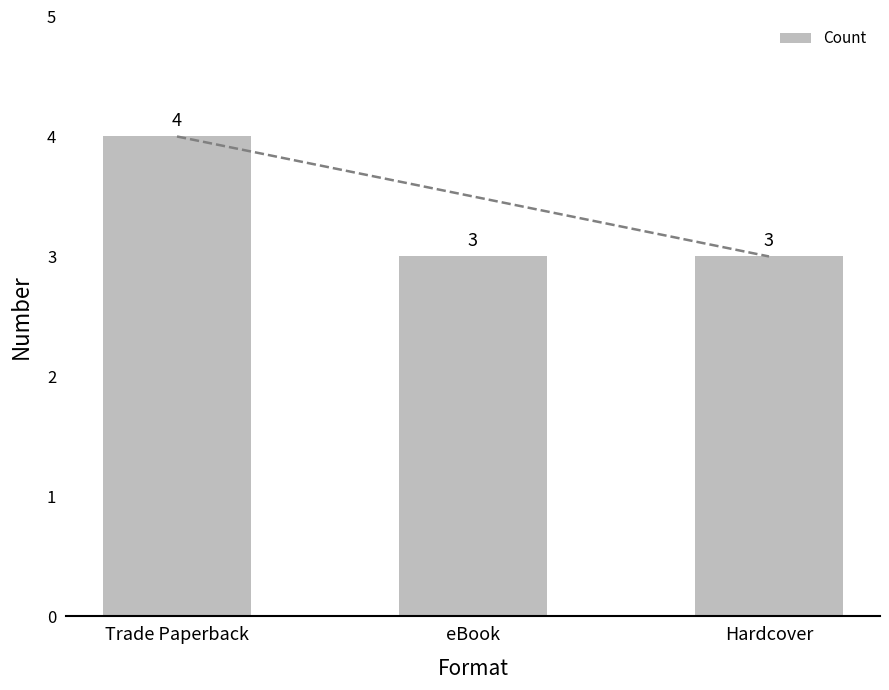

The value at Trade Paperback is 4. True or false?

True